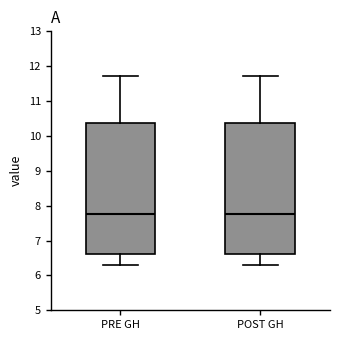

Where does the median line of the box for POST GH sit on the y-axis? The values are not printed on the chart, so give them approximately, as read against the axis.

7.8